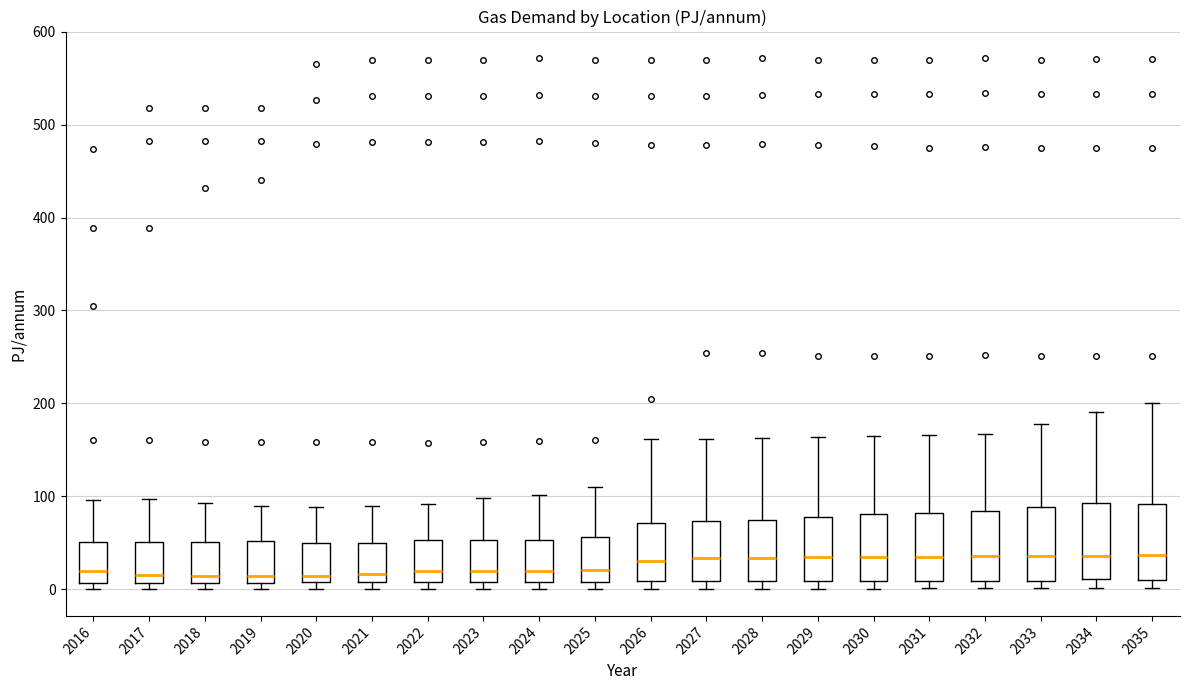

Where does the median line of the box at x = 2017 sit on the y-axis? The values are not printed on the chart, so give them approximately, as read against the axis.

20